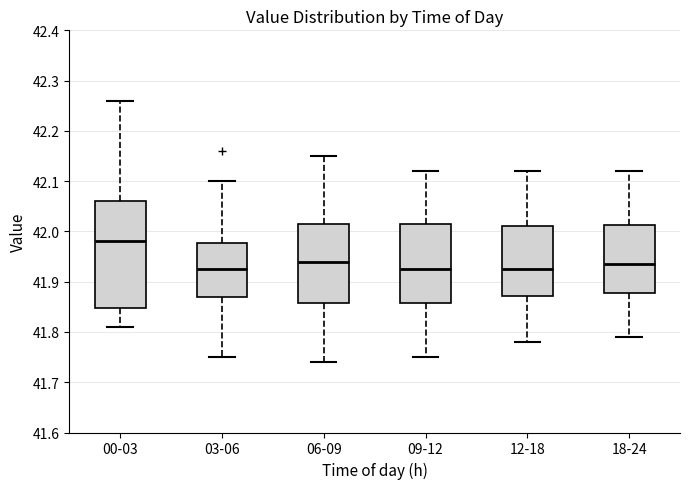

Which box is the tallest, from its lower edge to its upper edge?

00-03